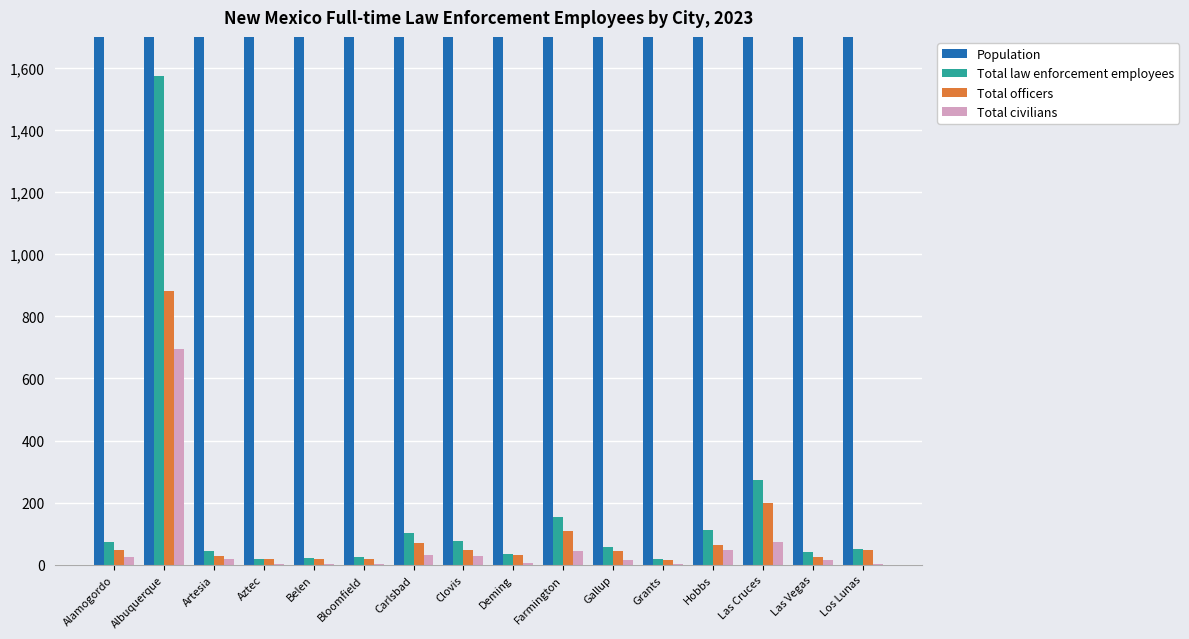

Where does the Total officers series first go above 46?

Albuquerque